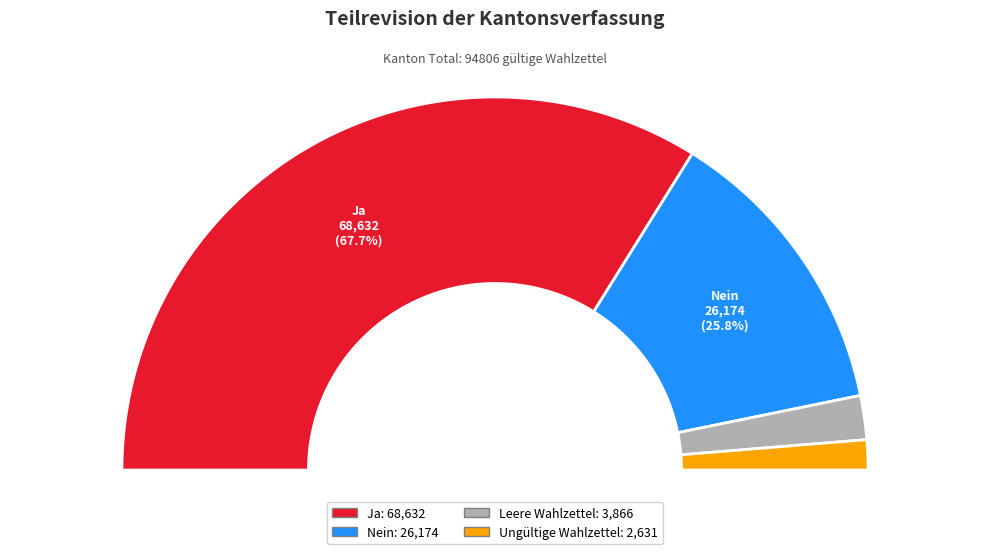

How much of the chart is everything except Leere Wahlzettel?

96.2%